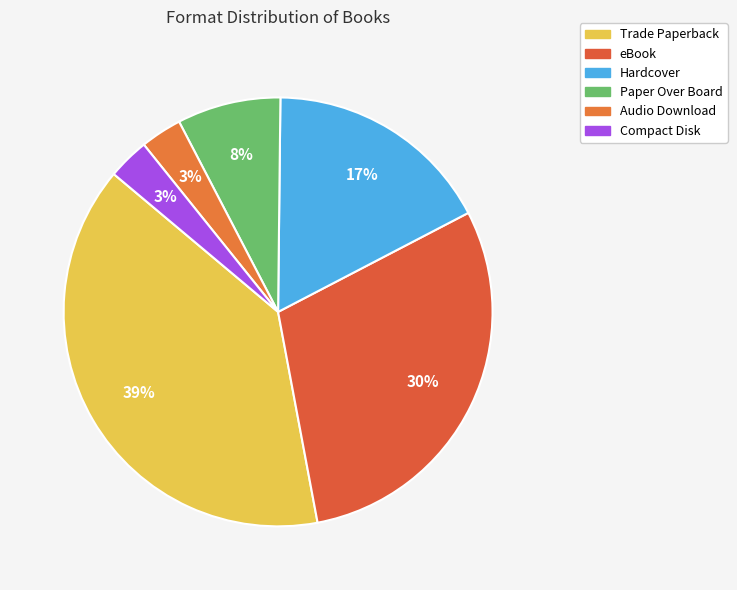

How many slices are in this pie chart?

6